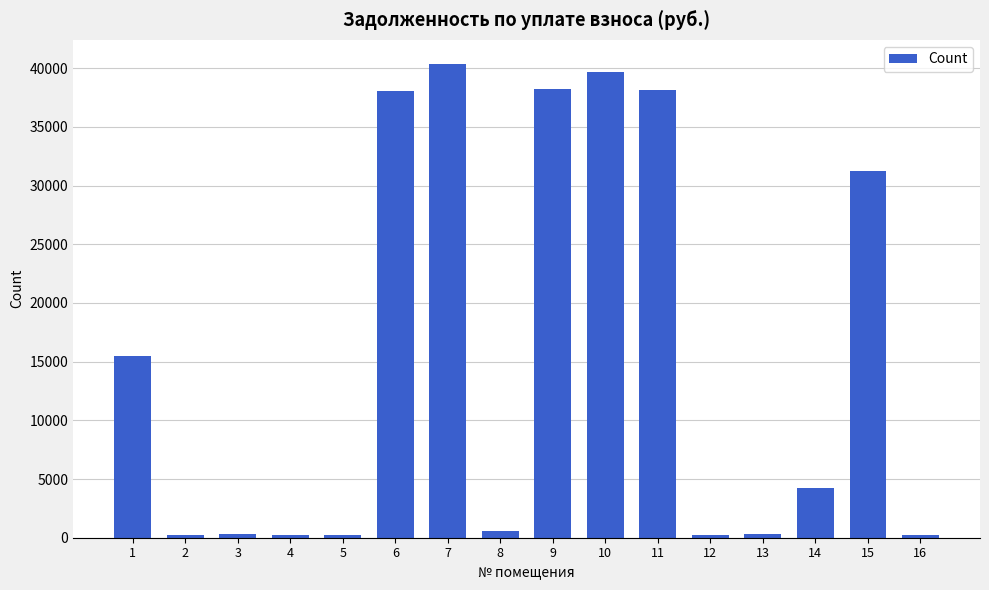

What is the value of the 11th bar from the left?

38144.5